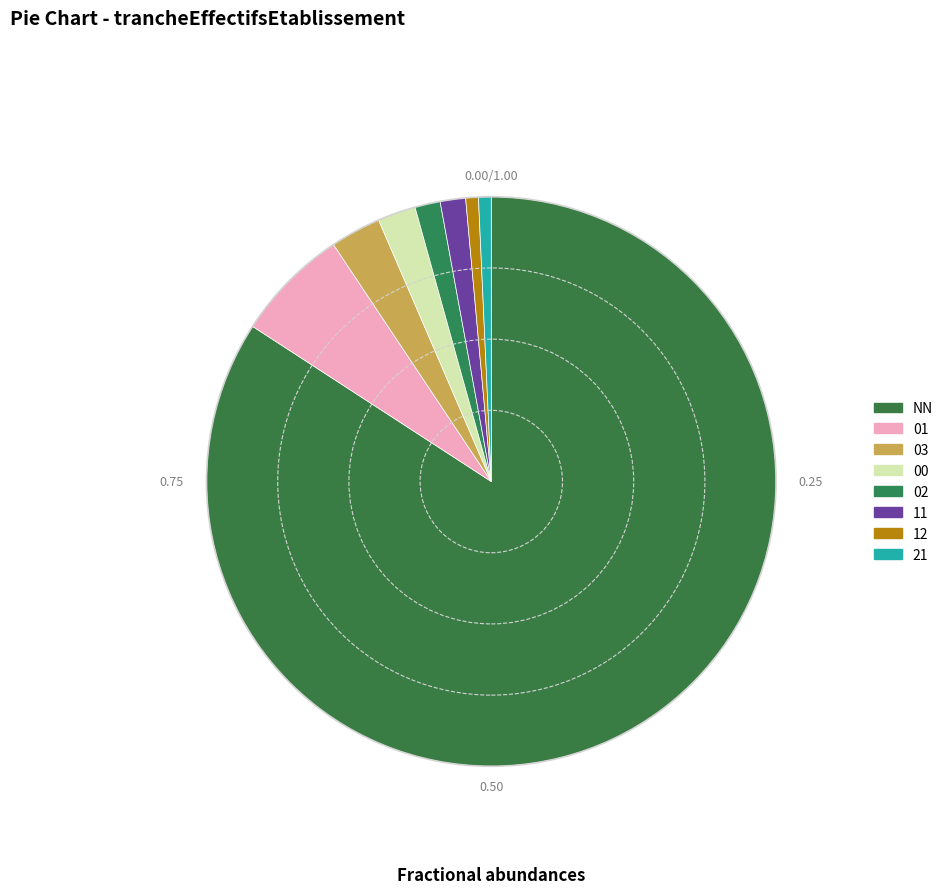

To the nearest percent, what percentage of the pie is 01?

6%